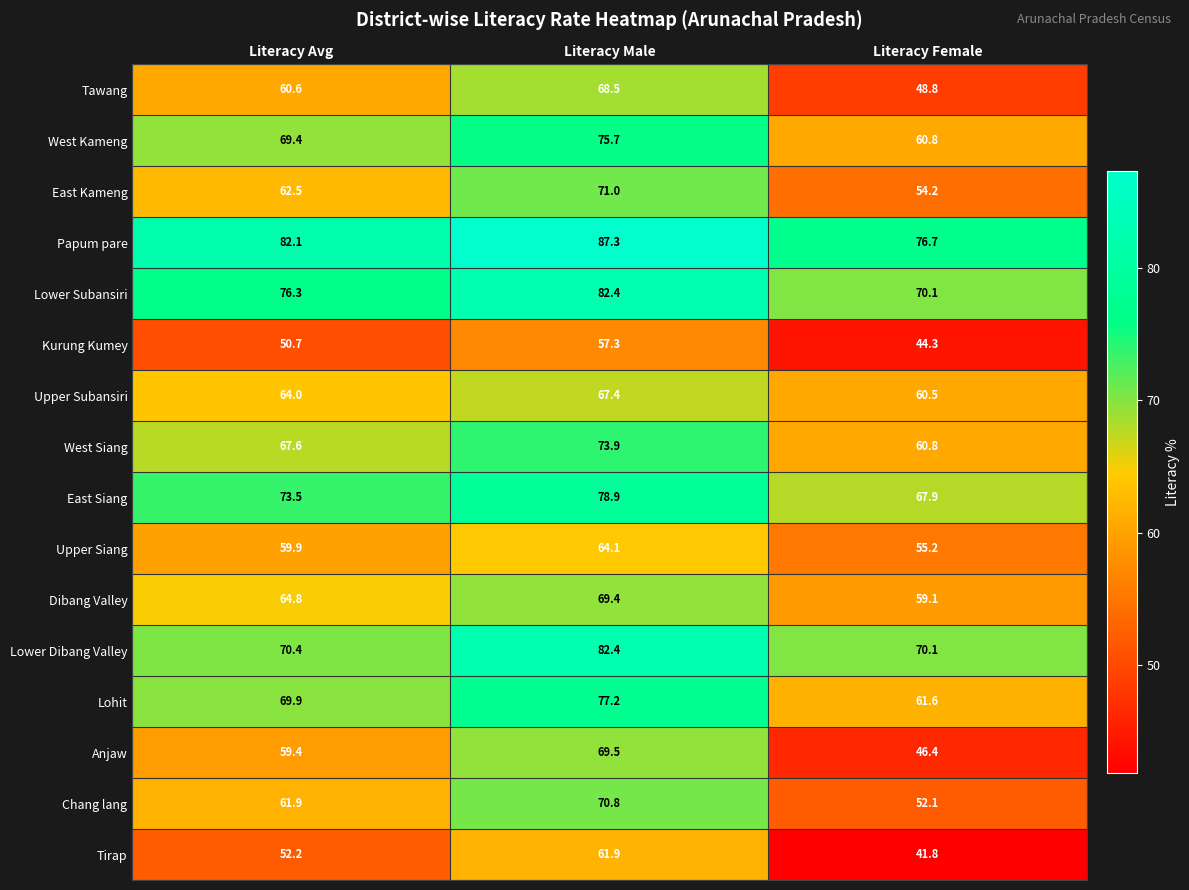

Is it true that Upper Subansiri equals 60.5 at Literacy Female?

True